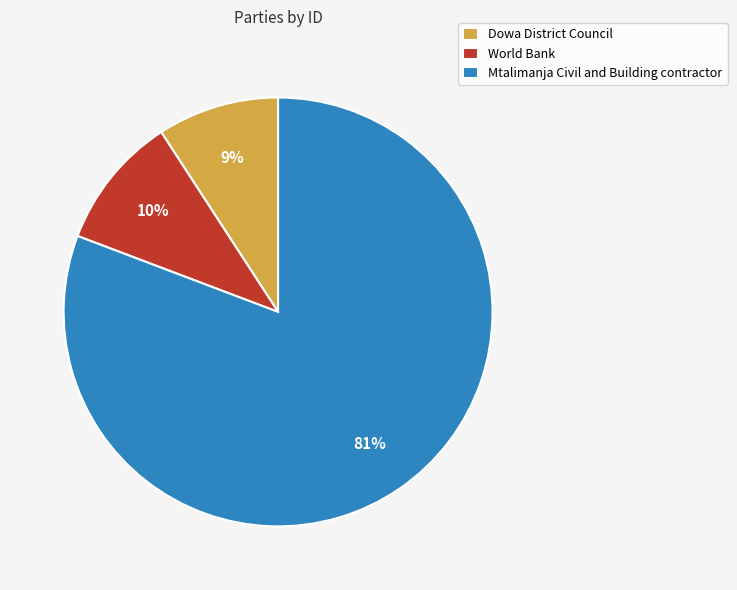

Approximately how many times larger is the value at Dowa District Council compared to Mtalimanja Civil and Building contractor?

0.1